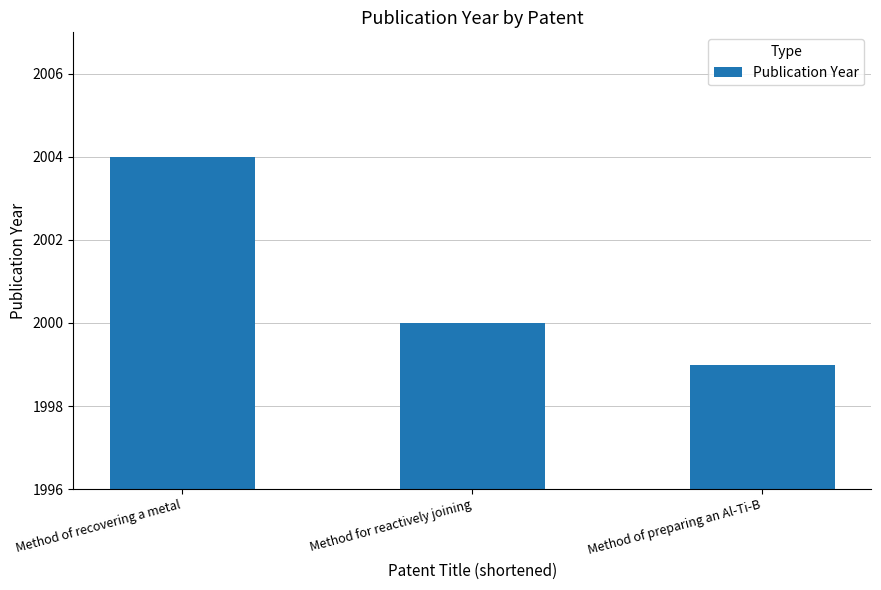

What is the value of the 2nd bar from the left?

2000